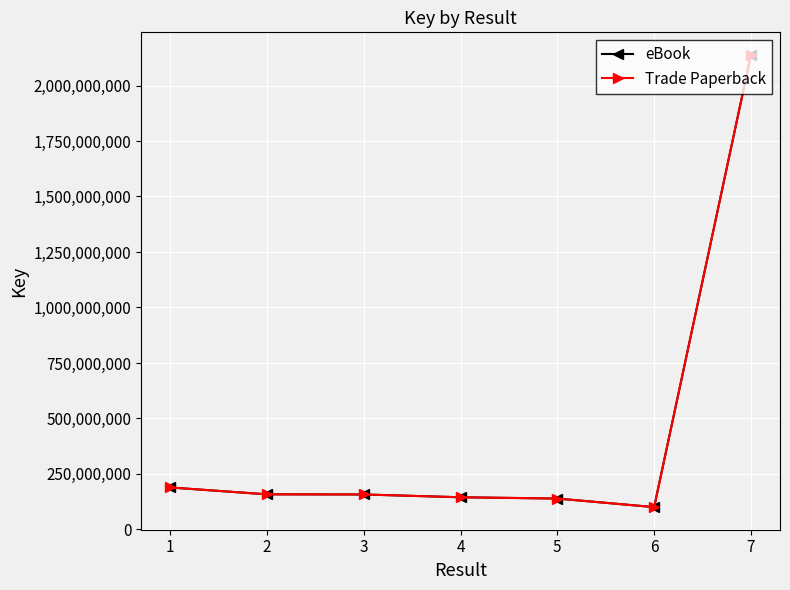

Which series changed the most between 2 and 5?

eBook